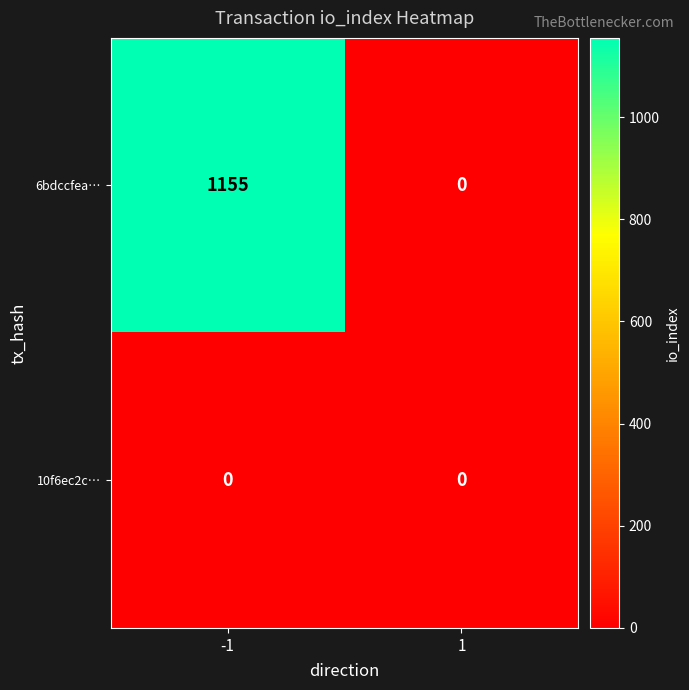

Rank the series at -1 from lowest to highest value.

10f6ec2c…, 6bdccfea…